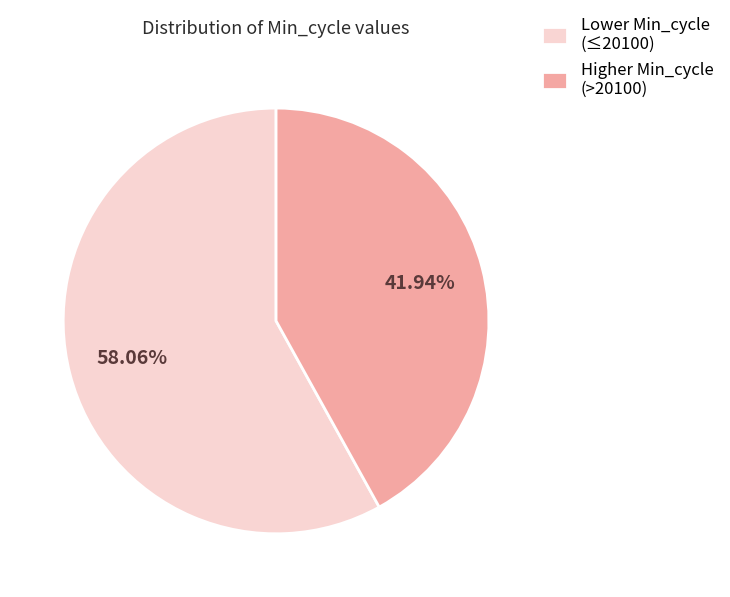

Rank the categories by value from lowest to highest.

Higher Min_cycle (>20100), Lower Min_cycle (≤20100)